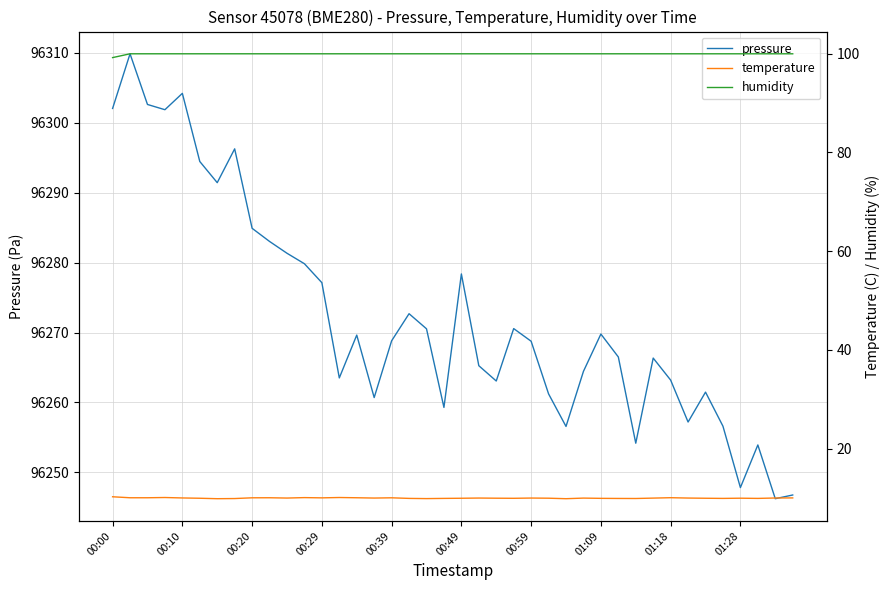

The value of humidity at 34 is 100.0. True or false?

True